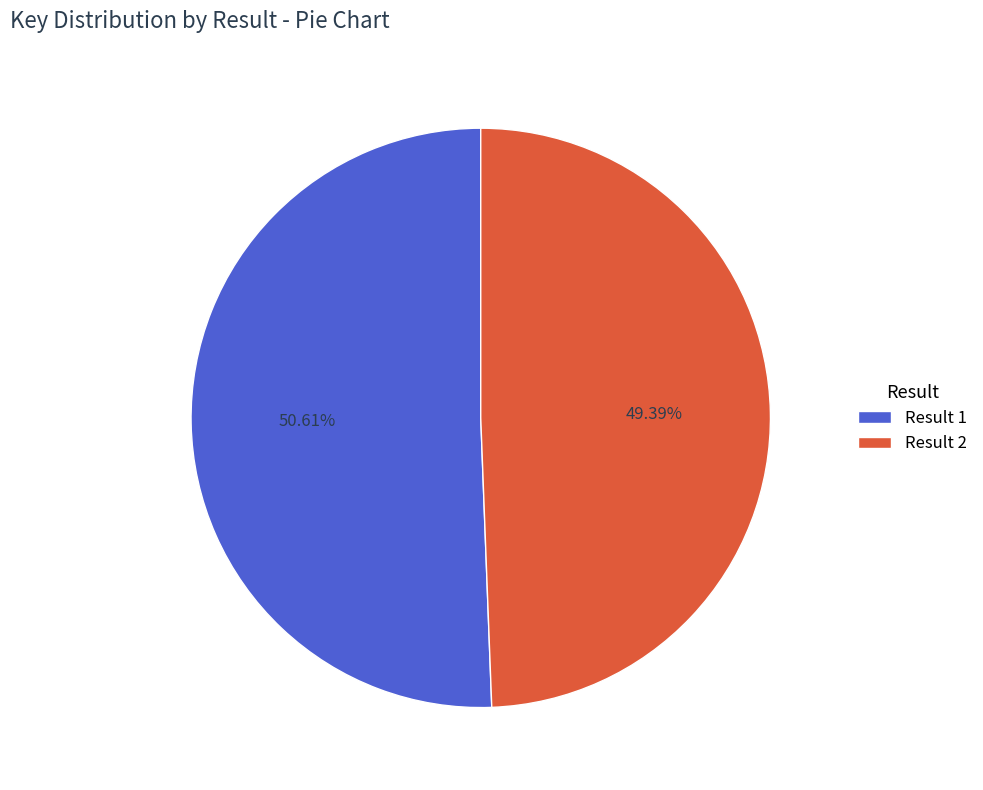

Count the number of slices in the pie.

2